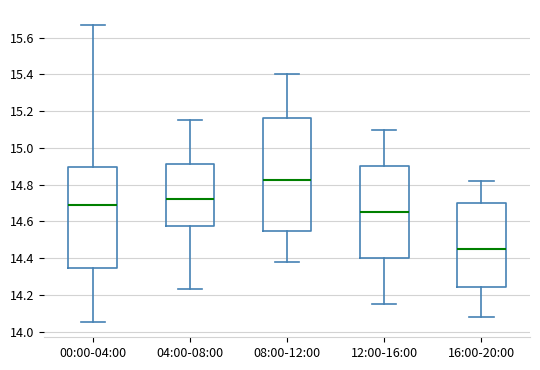

Which box is the tallest, from its lower edge to its upper edge?

08:00-12:00